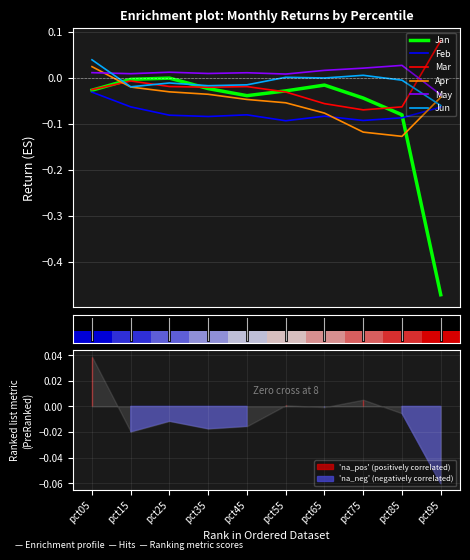

Reading left to right, transcribe all the data shown in this chart.

Jan: pct05=-0.0	pct15=-0.0	pct25=-0.0	pct35=-0.0	pct45=-0.0	pct55=-0.0	pct65=-0.0	pct75=-0.0	pct85=-0.1	pct95=-0.5
Feb: pct05=-0.0	pct15=-0.1	pct25=-0.1	pct35=-0.1	pct45=-0.1	pct55=-0.1	pct65=-0.1	pct75=-0.1	pct85=-0.1	pct95=-0.1
Mar: pct05=-0.0	pct15=-0.0	pct25=-0.0	pct35=-0.0	pct45=-0.0	pct55=-0.0	pct65=-0.1	pct75=-0.1	pct85=-0.1	pct95=0.1
Apr: pct05=0.0	pct15=-0.0	pct25=-0.0	pct35=-0.0	pct45=-0.0	pct55=-0.1	pct65=-0.1	pct75=-0.1	pct85=-0.1	pct95=-0.0
May: pct05=0.0	pct15=0.0	pct25=0.0	pct35=0.0	pct45=0.0	pct55=0.0	pct65=0.0	pct75=0.0	pct85=0.0	pct95=-0.0
Jun: pct05=0.0	pct15=-0.0	pct25=-0.0	pct35=-0.0	pct45=-0.0	pct55=0.0	pct65=-0.0	pct75=0.0	pct85=-0.0	pct95=-0.1